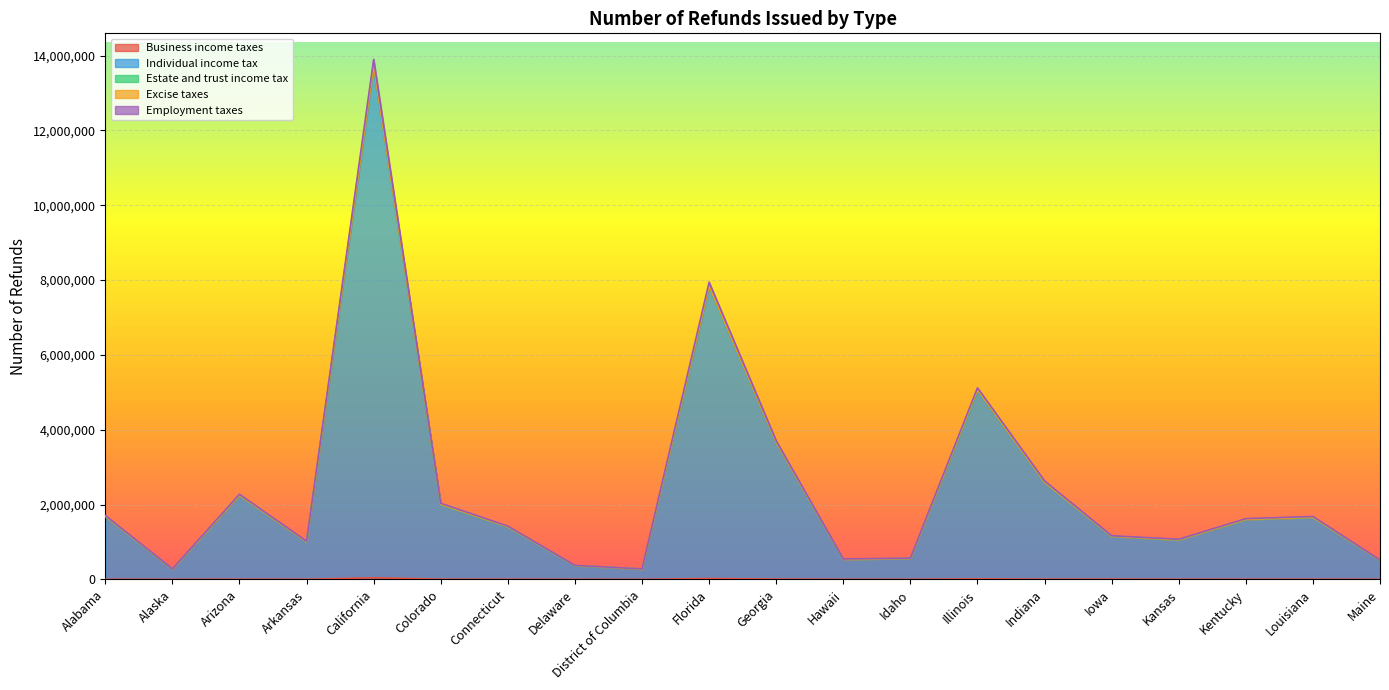

At which category is the sum across all series the highest?

California